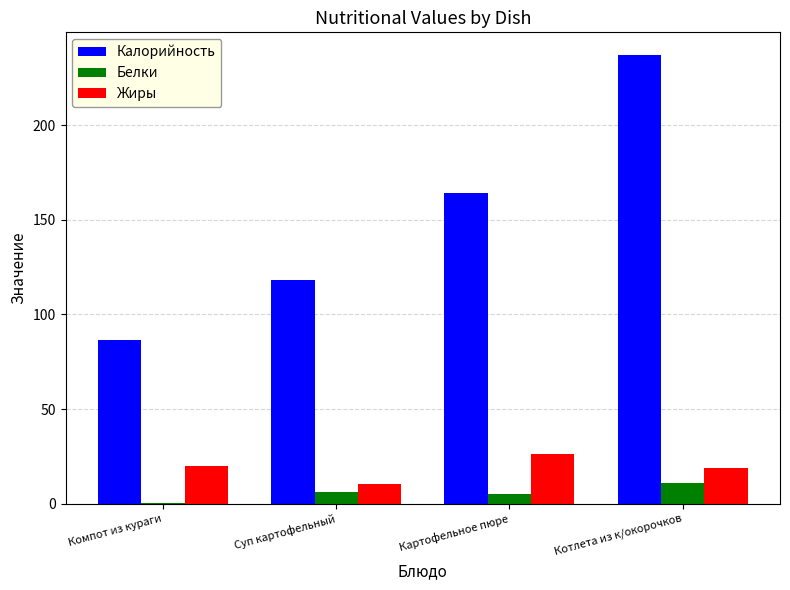

True or false: Жиры has a value of 18.8 at Котлета из к/окорочков.

True